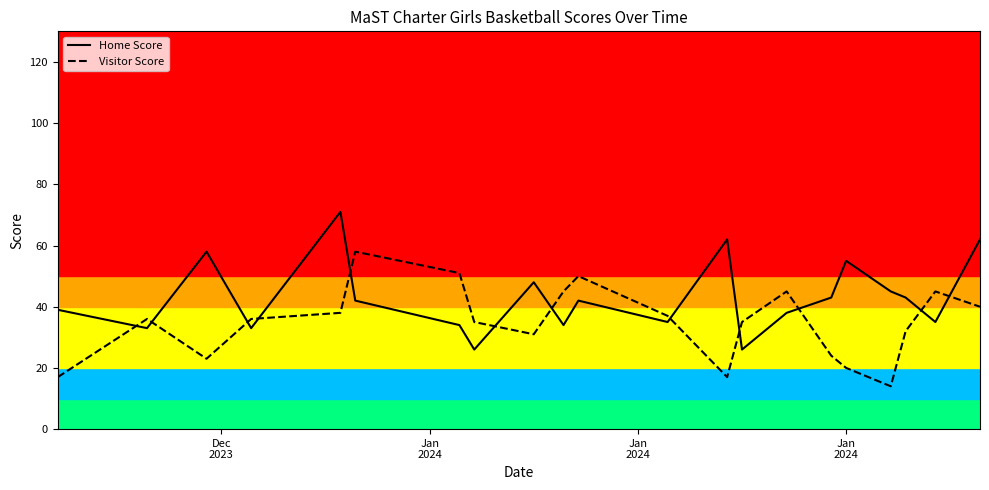

What is the lowest value of the Visitor Score series?

14